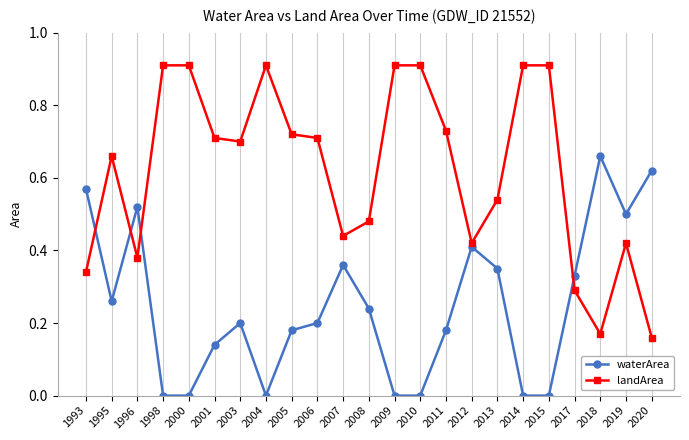

What are all the series names shown in the legend?

waterArea, landArea